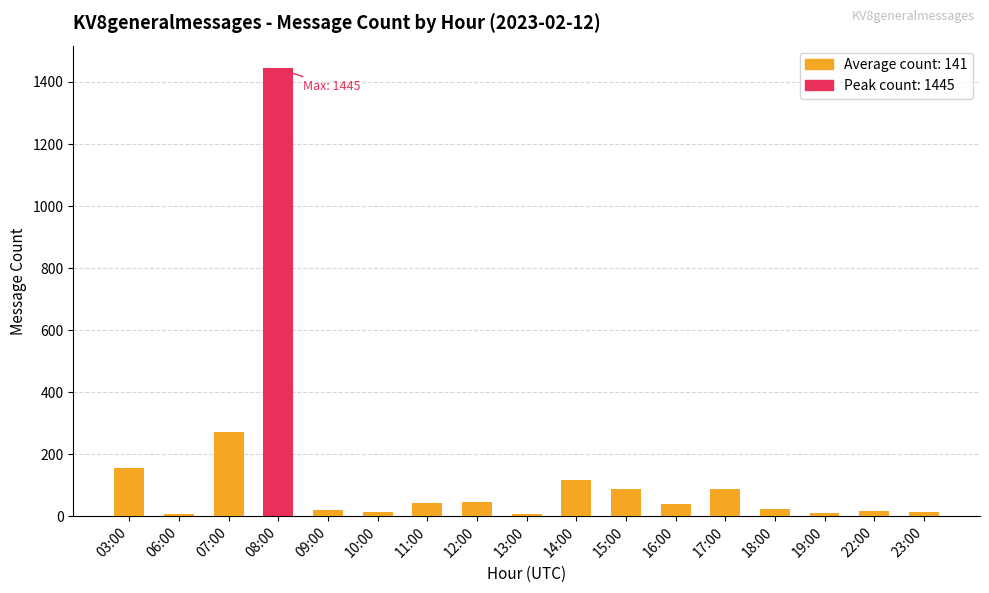

Reading left to right, transcribe all the data shown in this chart.

03:00=155	06:00=6	07:00=271	08:00=1445	09:00=19	10:00=14	11:00=41	12:00=46	13:00=6	14:00=118	15:00=87	16:00=38	17:00=88	18:00=24	19:00=9	22:00=16	23:00=14